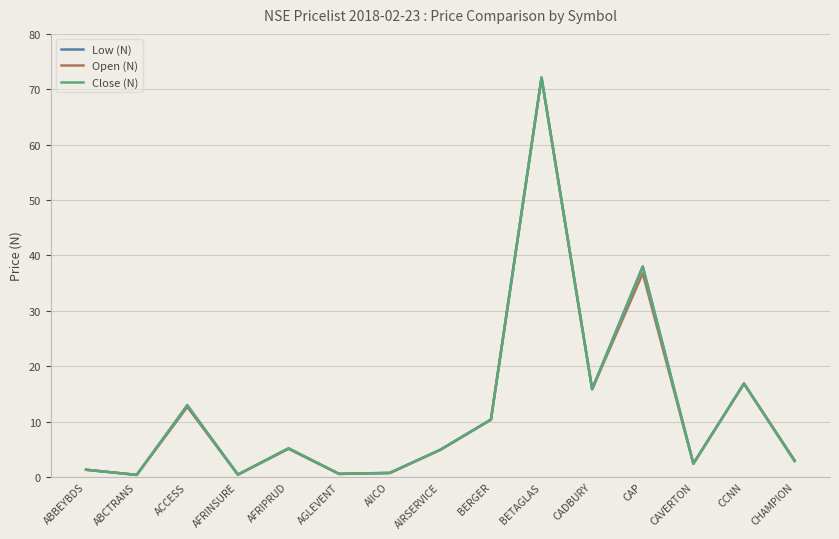

At which category is the sum across all series the highest?

BETAGLAS